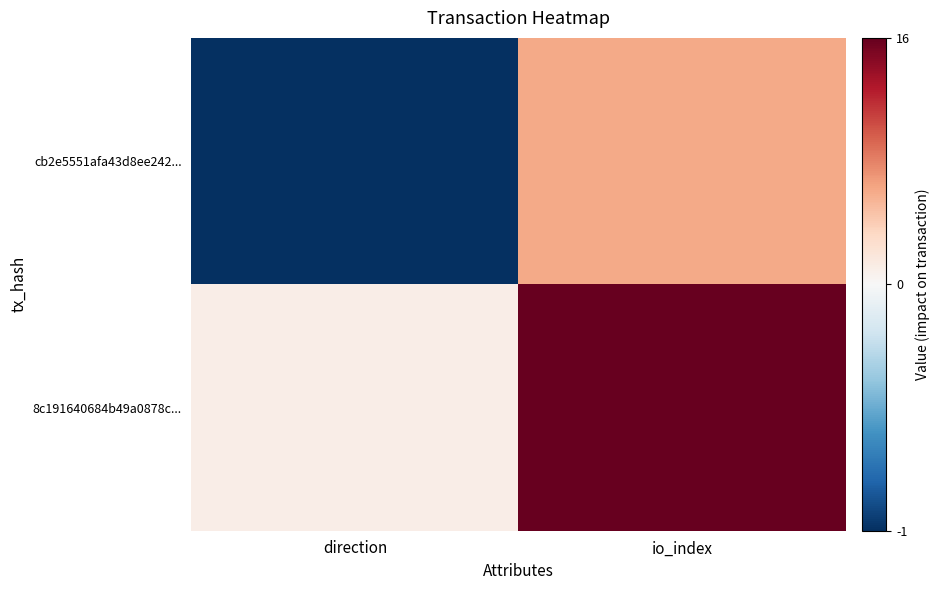

At which category is the sum across all series the highest?

io_index